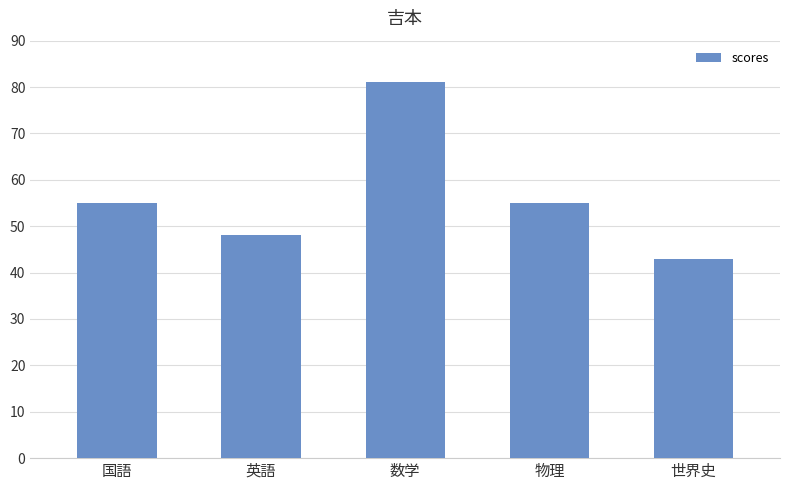

Reading left to right, what are all the values shown in this chart?

国語=55	英語=48	数学=81	物理=55	世界史=43